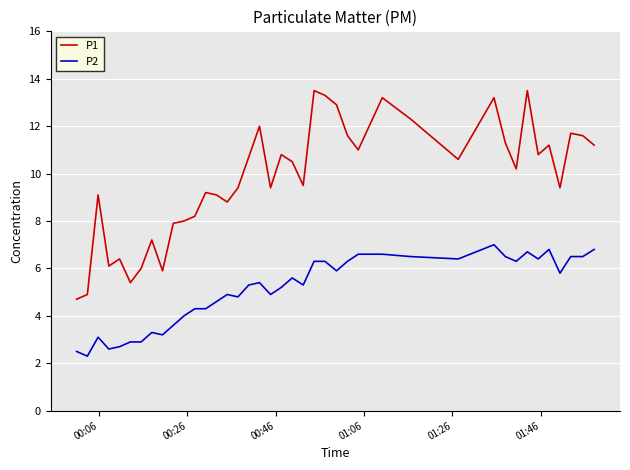

Which series has the largest total across all categories?

P1